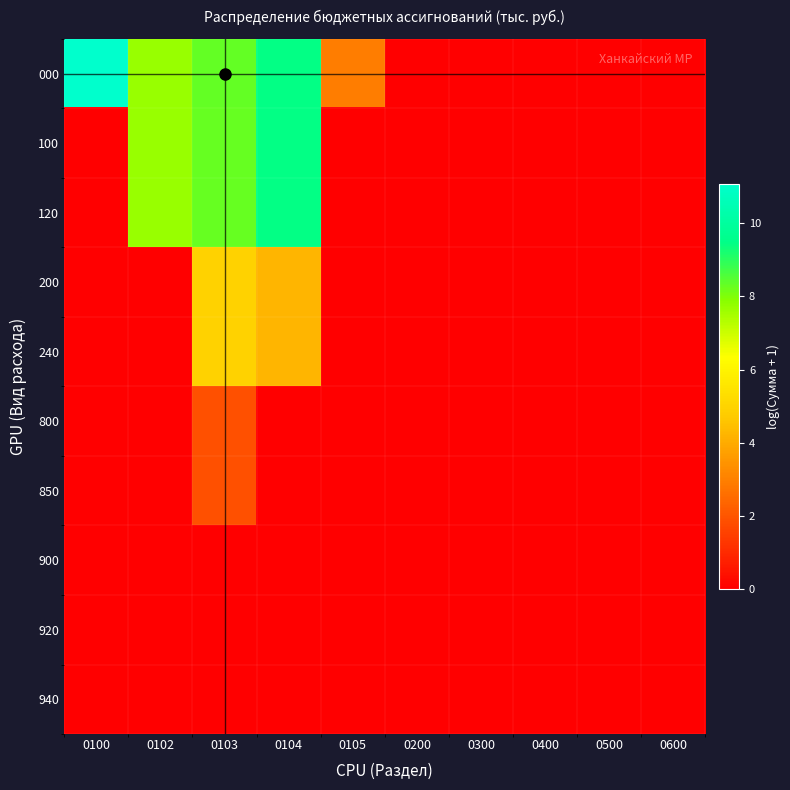

Which has a higher value, 0500 or 0105?

0105